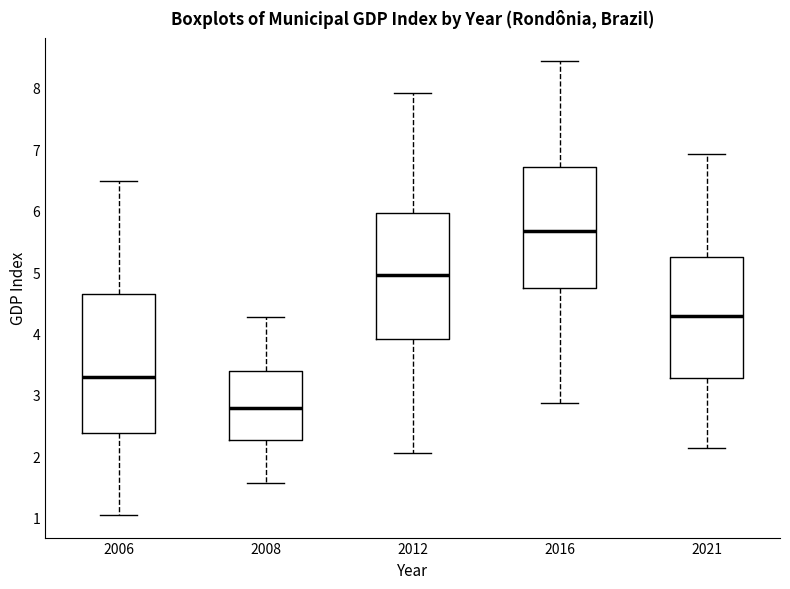

Reading left to right, read every box against the y-axis: the position of its median line, the range the box covers, and the ends of its whiskers. The values are not printed on the chart, so give them approximately, as read against the axis.

2006: median 3.3, box 2.4 to 4.6, whiskers 1.0 to 6.5
2008: median 2.8, box 2.3 to 3.4, whiskers 1.6 to 4.3
2012: median 5.0, box 3.9 to 6.0, whiskers 2.1 to 7.9
2016: median 5.7, box 4.7 to 6.7, whiskers 2.9 to 8.4
2021: median 4.3, box 3.3 to 5.3, whiskers 2.1 to 6.9